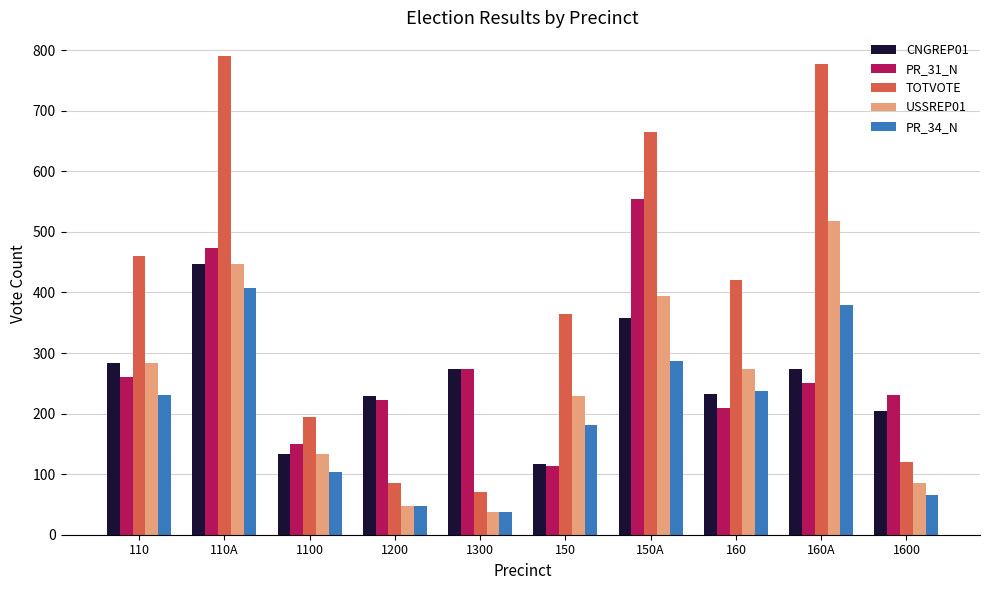

How many categories are shown in the chart?

10